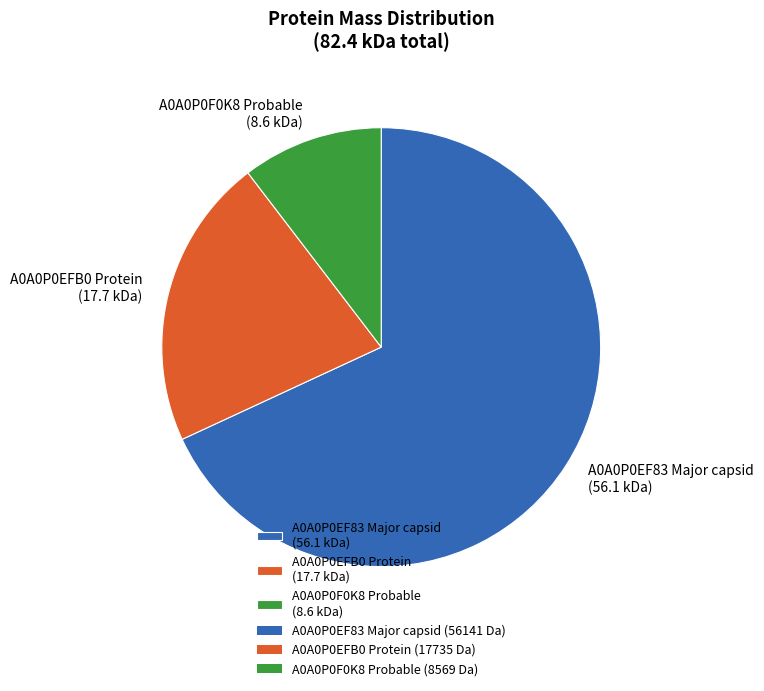

Approximately how many times larger is the value at A0A0P0F0K8 Probable compared to A0A0P0EFB0 Protein?

0.5